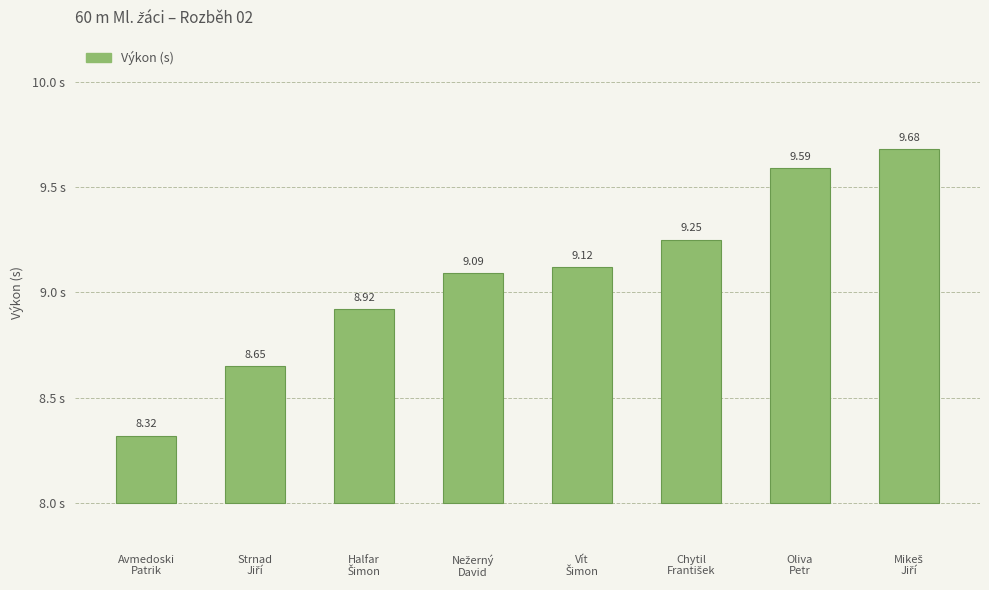

What is the difference between the maximum and minimum values?

1.4